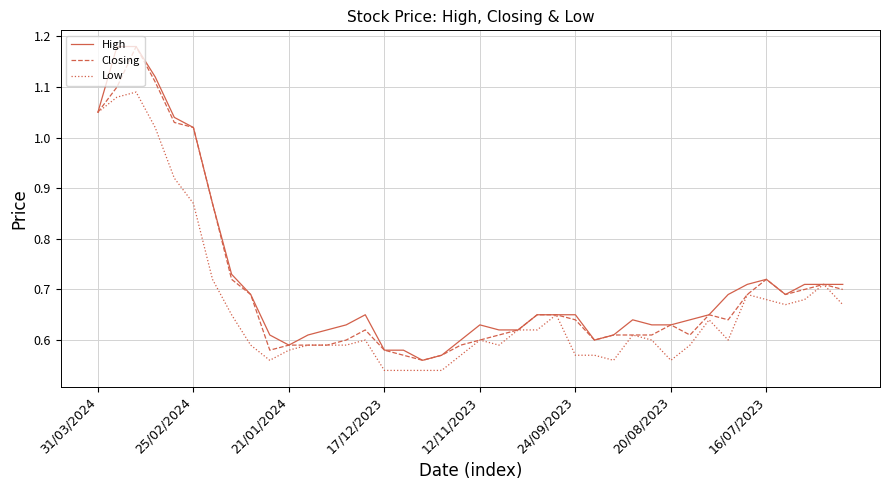

What are all the series names shown in the legend?

High, Closing, Low